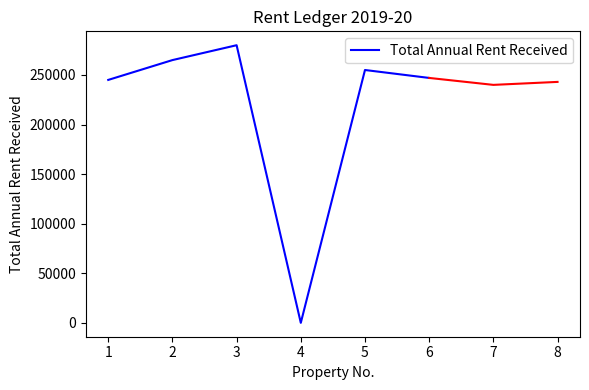

How many points are higher than both their immediate neighbors (excluding endpoints)?

2